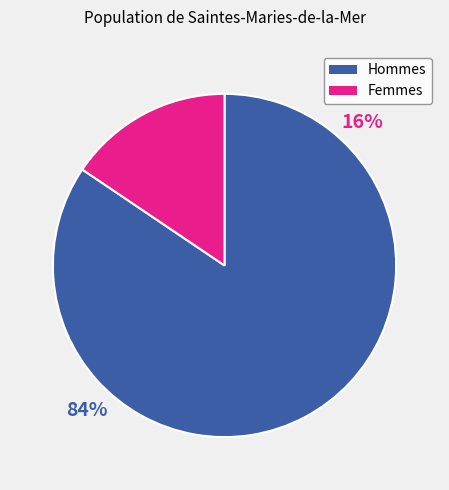

Is the sum of Hommes and Femmes greater than half?

Yes